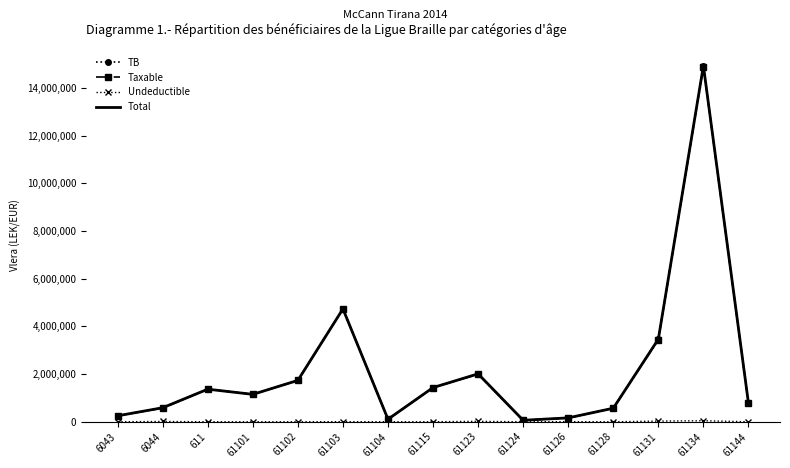

Which series has the largest range (max minus min)?

TB